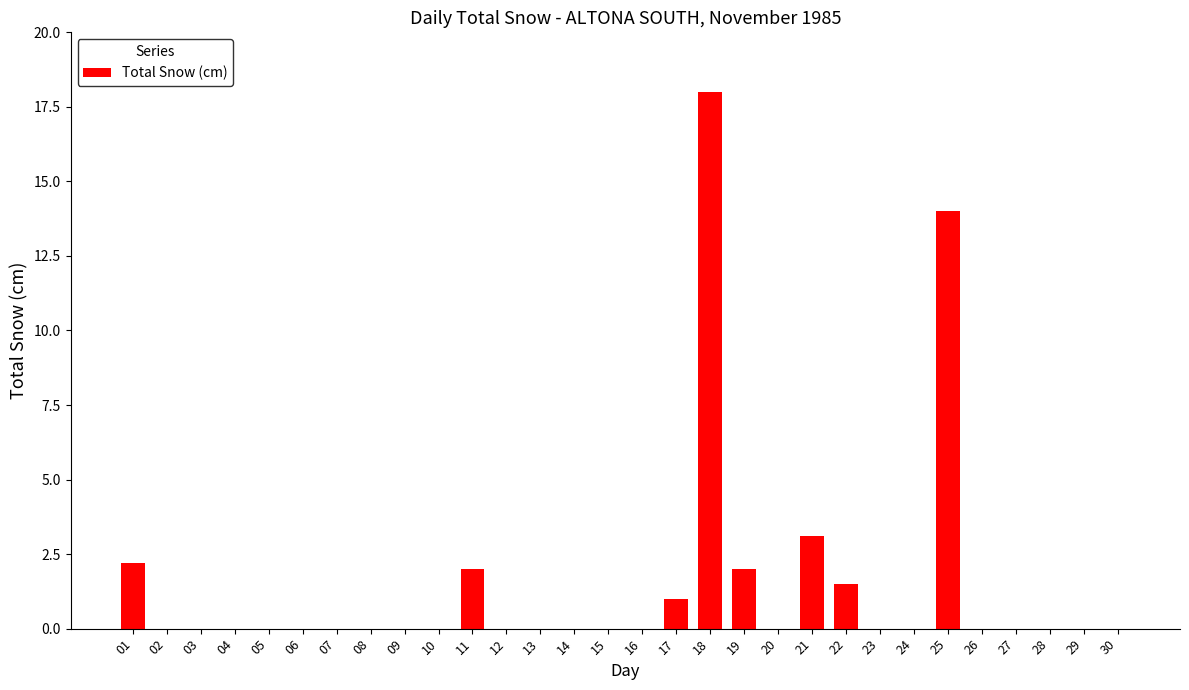

At which category does the chart reach its peak across all series?

18